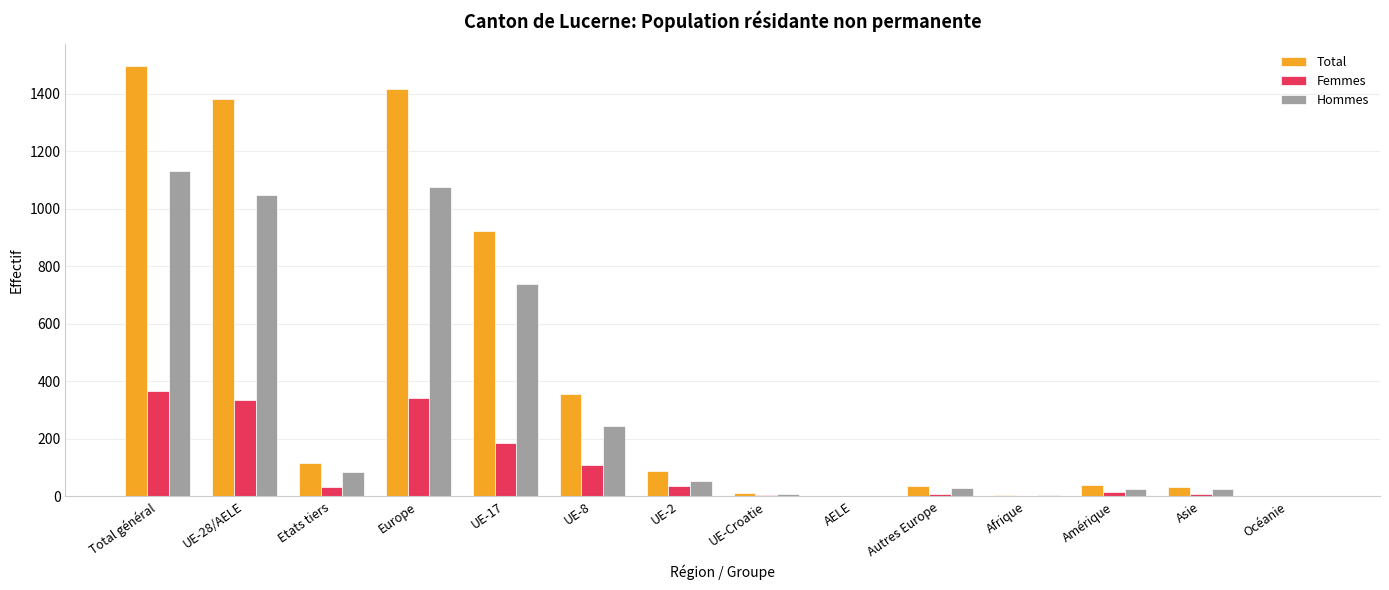

Which category has the highest value across all series?

Total général